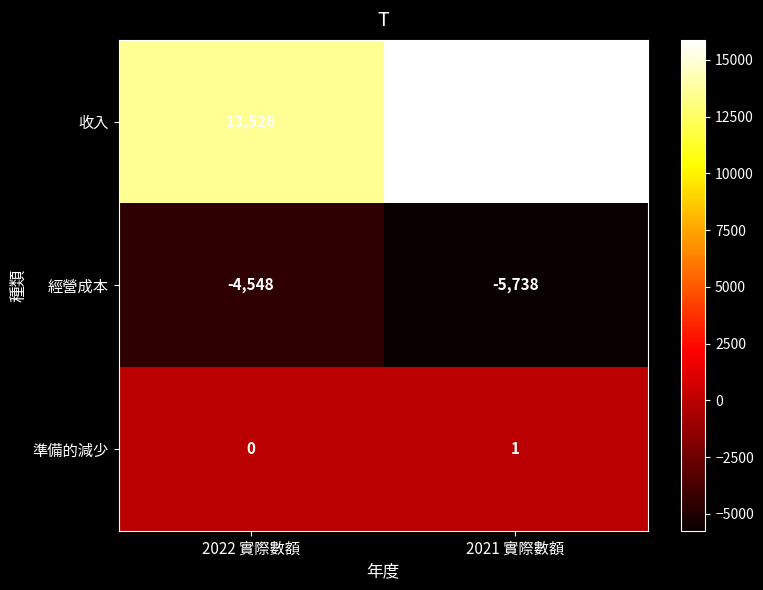

Between 2022 實際數額 and 2021 實際數額, which series saw the biggest shift?

收入